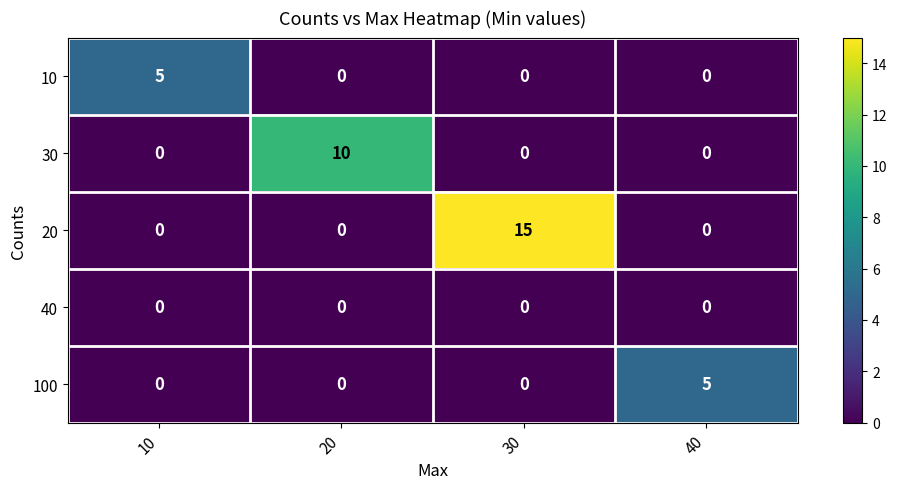

How many distinct data groups are displayed?

5